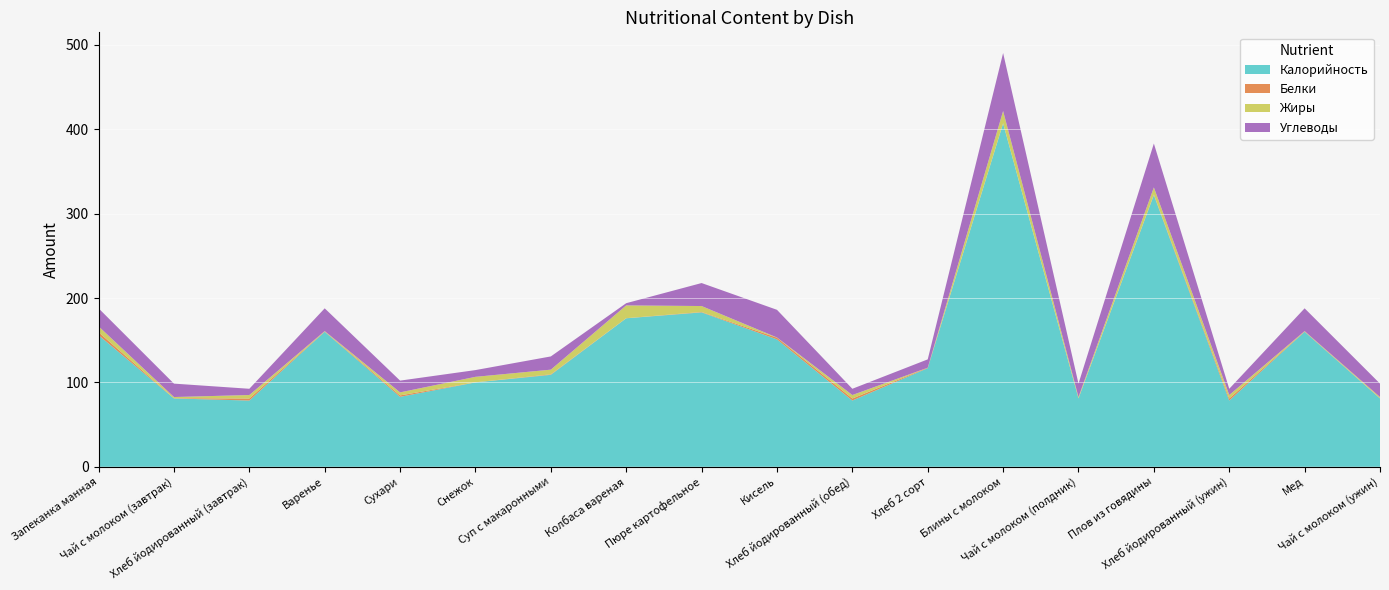

Reading left to right, transcribe all the data shown in this chart.

Калорийность: Запеканка манная=156.0	Чай с молоком (завтрак)=81.0	Хлеб йодированный (завтрак)=78.5	Варенье=160.0	Сухари=82.9	Снежок=100.0	Суп с макаронными=109.0	Колбаса вареная=176.0	Пюре картофельное=183.0	Кисель=151.0	Хлеб йодированный (обед)=78.5	Хлеб 2 сорт=116.9	Блины с молоком=407.0	Чай с молоком (полдник)=81.0	Плов из говядины=322.0	Хлеб йодированный (ужин)=78.5	Мед=160.0	Чай с молоком (ужин)=81.0
Белки: Запеканка манная=3.5	Чай с молоком (завтрак)=0.3	Хлеб йодированный (завтрак)=2.4	Варенье=0.4	Сухари=1.7	Снежок=0.1	Суп с макаронными=0.6	Колбаса вареная=0.1	Пюре картофельное=0.5	Кисель=2.0	Хлеб йодированный (обед)=2.4	Хлеб 2 сорт=0.5	Блины с молоком=0.2	Чай с молоком (полдник)=0.3	Плов из говядины=0.6	Хлеб йодированный (ужин)=2.4	Мед=0.4	Чай с молоком (ужин)=0.3
Жиры: Запеканка манная=7.0	Чай с молоком (завтрак)=1.4	Хлеб йодированный (завтрак)=4.2	Варенье=0.4	Сухари=3.6	Снежок=6.5	Суп с макаронными=5.6	Колбаса вареная=15.1	Пюре картофельное=7.1	Кисель=0.2	Хлеб йодированный (обед)=4.2	Хлеб 2 сорт=0.0	Блины с молоком=14.6	Чай с молоком (полдник)=1.4	Плов из говядины=8.5	Хлеб йодированный (ужин)=4.2	Мед=0.4	Чай с молоком (ужин)=1.4
Углеводы: Запеканка манная=21.4	Чай с молоком (завтрак)=15.9	Хлеб йодированный (завтрак)=7.4	Варенье=27.0	Сухари=13.9	Снежок=8.0	Суп с макаронными=15.7	Колбаса вареная=2.6	Пюре картофельное=27.2	Кисель=32.8	Хлеб йодированный (обед)=7.4	Хлеб 2 сорт=9.9	Блины с молоком=68.7	Чай с молоком (полдник)=15.9	Плов из говядины=52.0	Хлеб йодированный (ужин)=7.4	Мед=27.0	Чай с молоком (ужин)=15.9